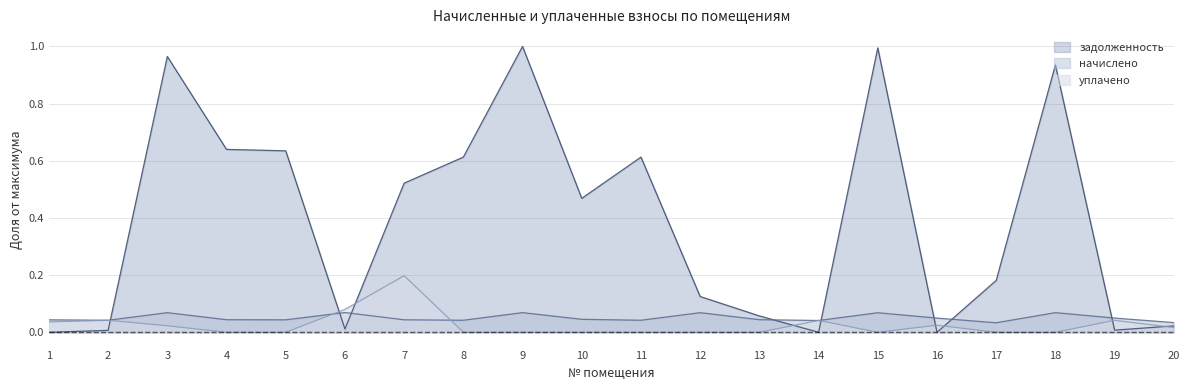

Reading right to left, what are all the values shown in this chart?

задолженность: 20=0.0	19=0.0	18=0.9	17=0.2	16=0.0	15=1.0	14=0.0	13=0.1	12=0.1	11=0.6	10=0.5	9=1.0	8=0.6	7=0.5	6=0.0	5=0.6	4=0.6	3=1.0	2=0.0	1=0.0
начислено: 20=0.0	19=0.0	18=0.1	17=0.0	16=0.0	15=0.1	14=0.0	13=0.0	12=0.1	11=0.0	10=0.0	9=0.1	8=0.0	7=0.0	6=0.1	5=0.0	4=0.0	3=0.1	2=0.0	1=0.0
уплачено: 20=0.0	19=0.0	18=0.0	17=0.0	16=0.0	15=0.0	14=0.0	13=0.0	12=0.0	11=0.0	10=0.0	9=0.0	8=0.0	7=0.2	6=0.1	5=0.0	4=0.0	3=0.0	2=0.0	1=0.0